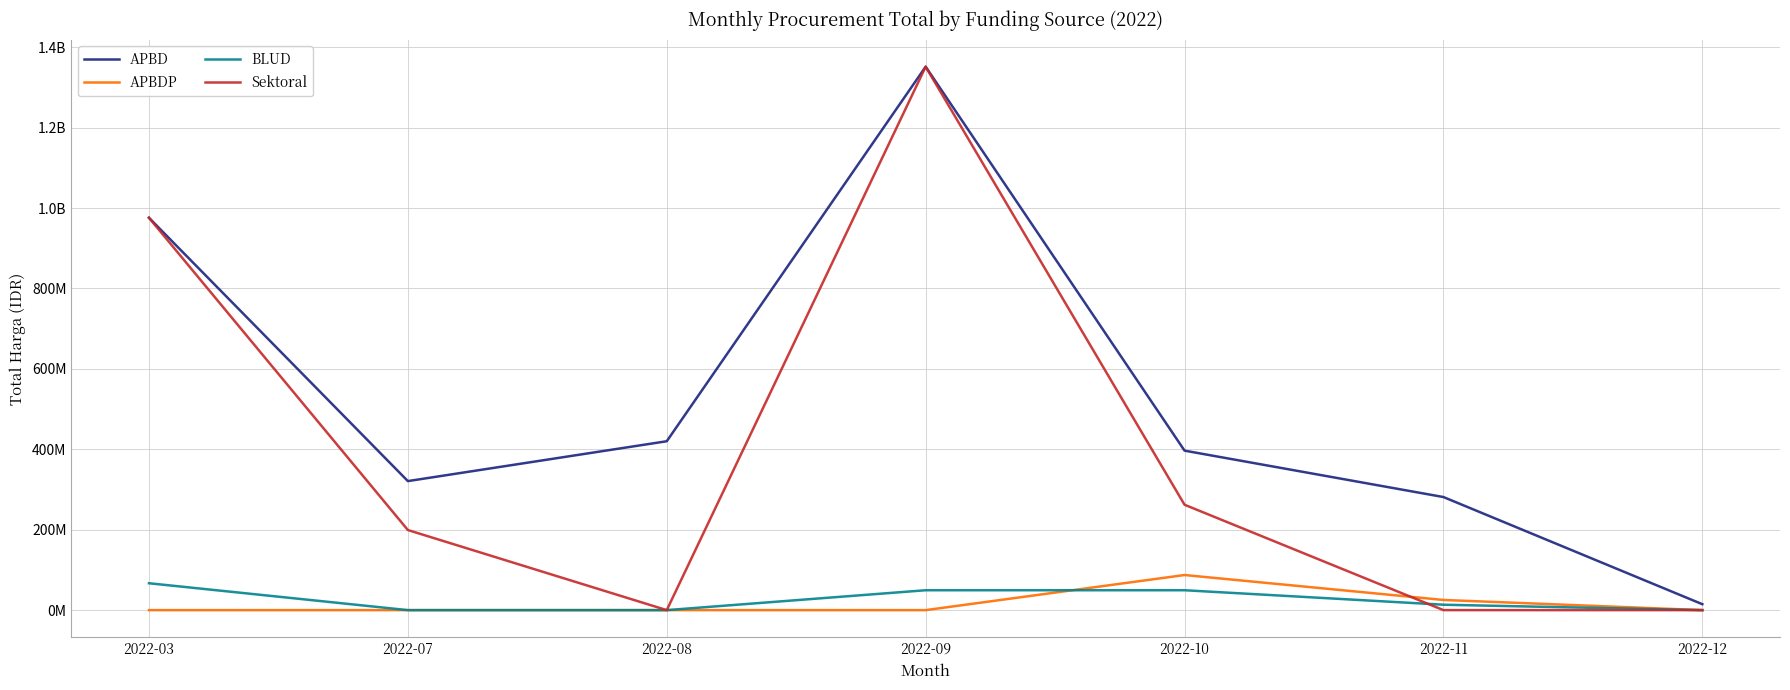

What is the total value across all series at 2022-12?

14750000